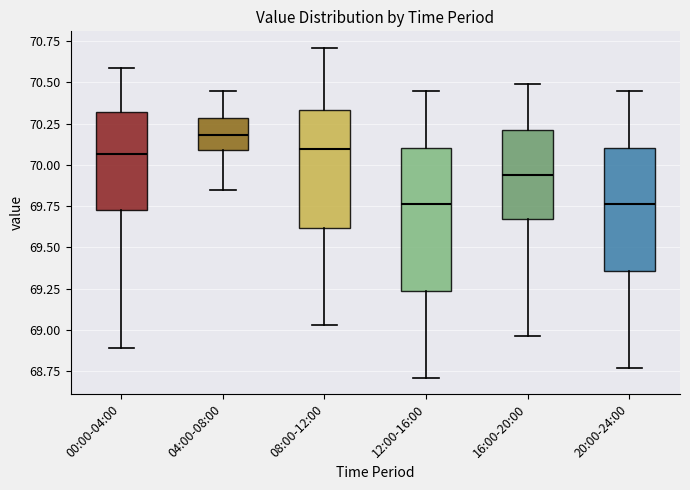

Reading left to right, read every box against the y-axis: the position of its median line, the range the box covers, and the ends of its whiskers. The values are not printed on the chart, so give them approximately, as read against the axis.

00:00-04:00: median 70.05, box 69.75 to 70.30, whiskers 68.90 to 70.60
04:00-08:00: median 70.20, box 70.10 to 70.30, whiskers 69.85 to 70.45
08:00-12:00: median 70.10, box 69.60 to 70.35, whiskers 69.05 to 70.70
12:00-16:00: median 69.75, box 69.25 to 70.10, whiskers 68.70 to 70.45
16:00-20:00: median 69.95, box 69.65 to 70.20, whiskers 68.95 to 70.50
20:00-24:00: median 69.75, box 69.35 to 70.10, whiskers 68.75 to 70.45